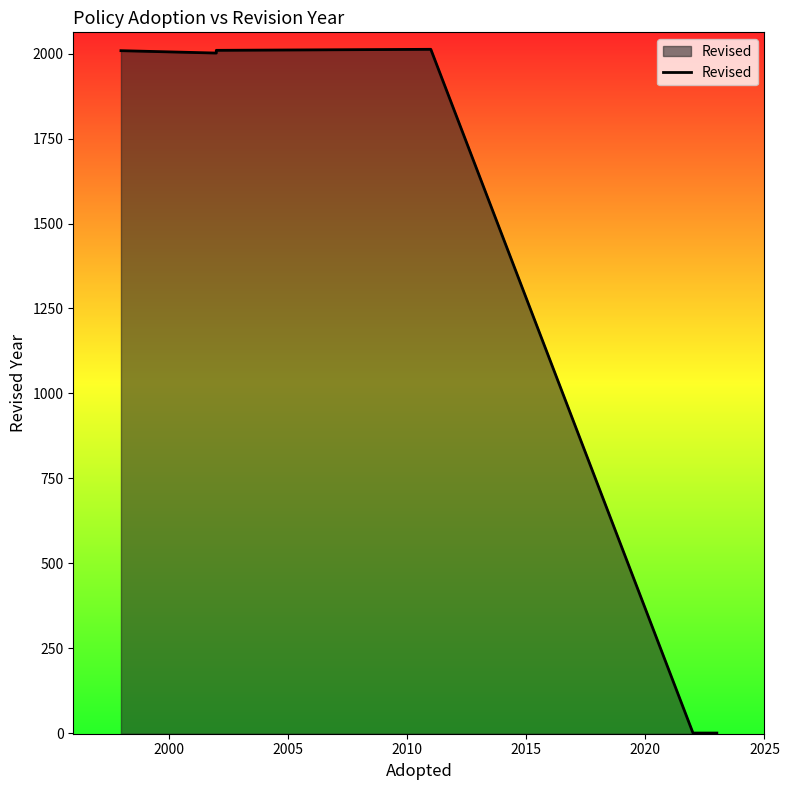

What is the greatest value displayed?

2013